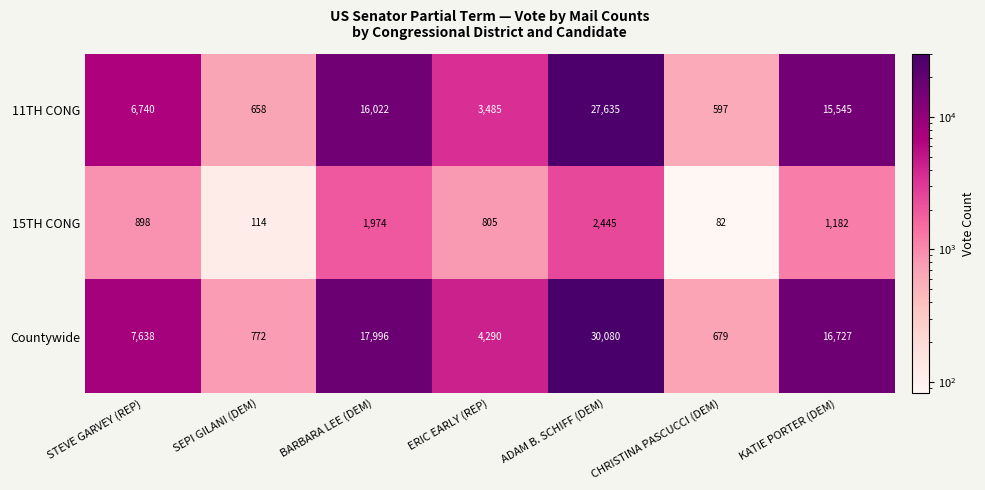

At which category is the sum across all series the highest?

ADAM B. SCHIFF (DEM)